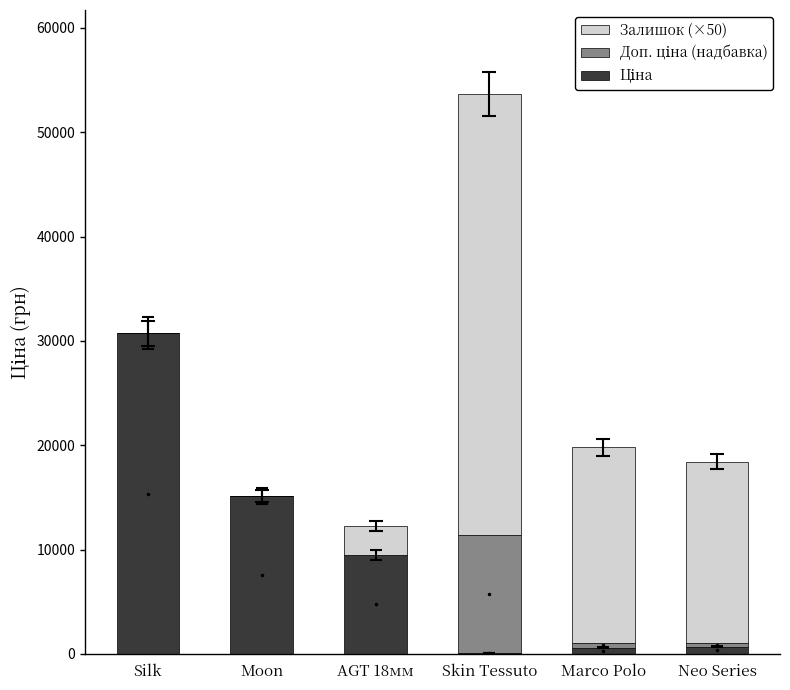

At which category is the sum across all series the highest?

Skin Tessuto